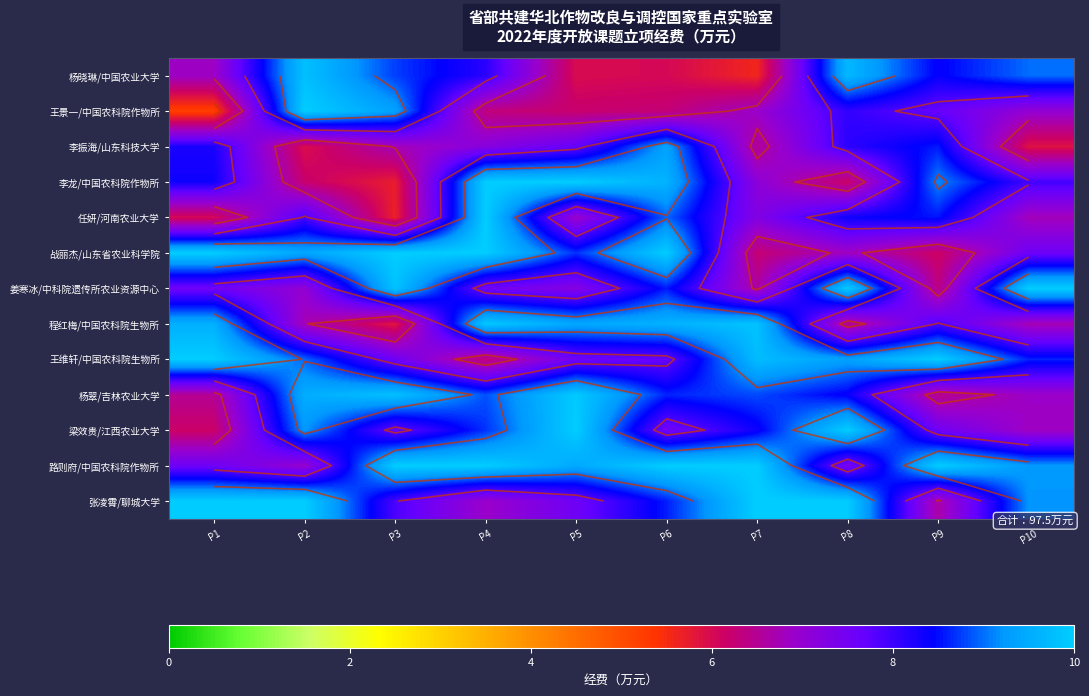

What is the approximate value of 杨翠/吉林农业大学 at P1?

6.5